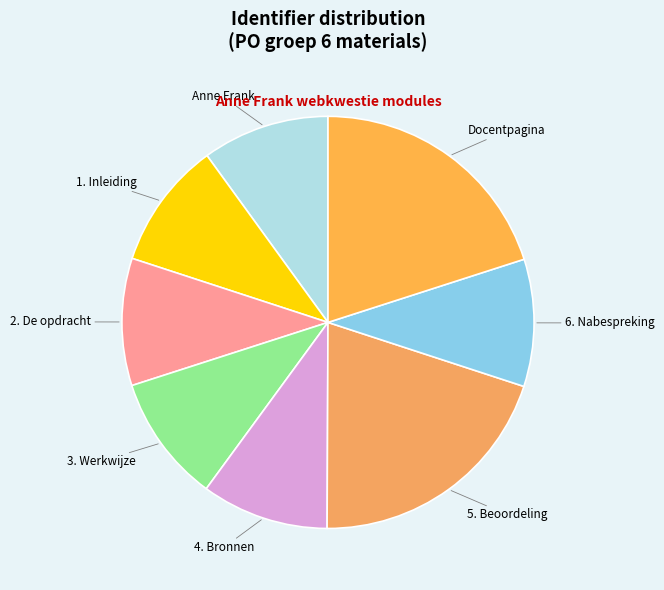

The 6. Nabespreking slice represents 10% of the pie. True or false?

True